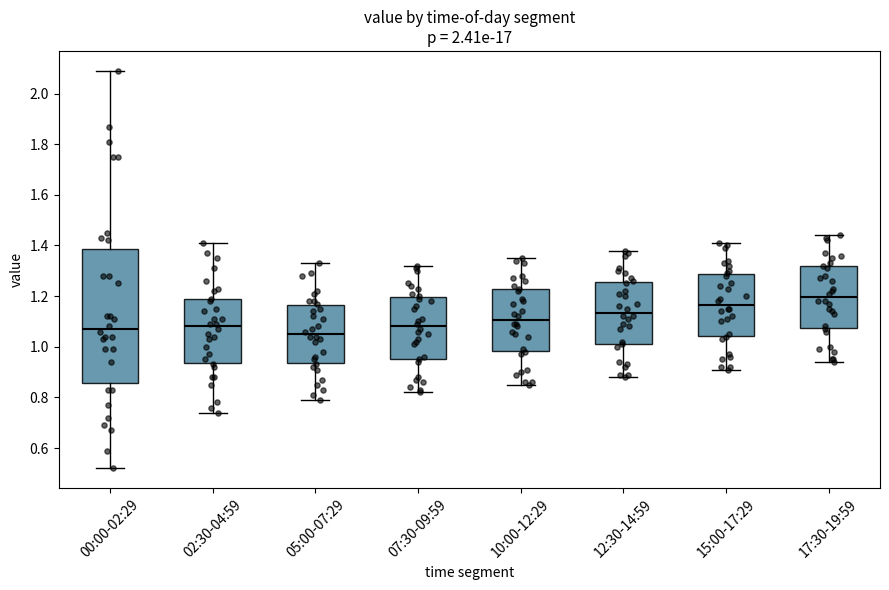

Where does the median line of the box for 00:00-02:29 sit on the y-axis? The values are not printed on the chart, so give them approximately, as read against the axis.

1.08